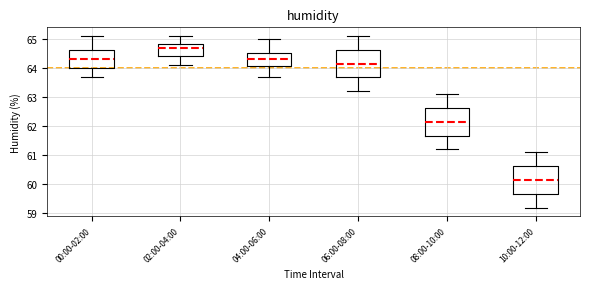

Which box has the highest median line?

02:00-04:00